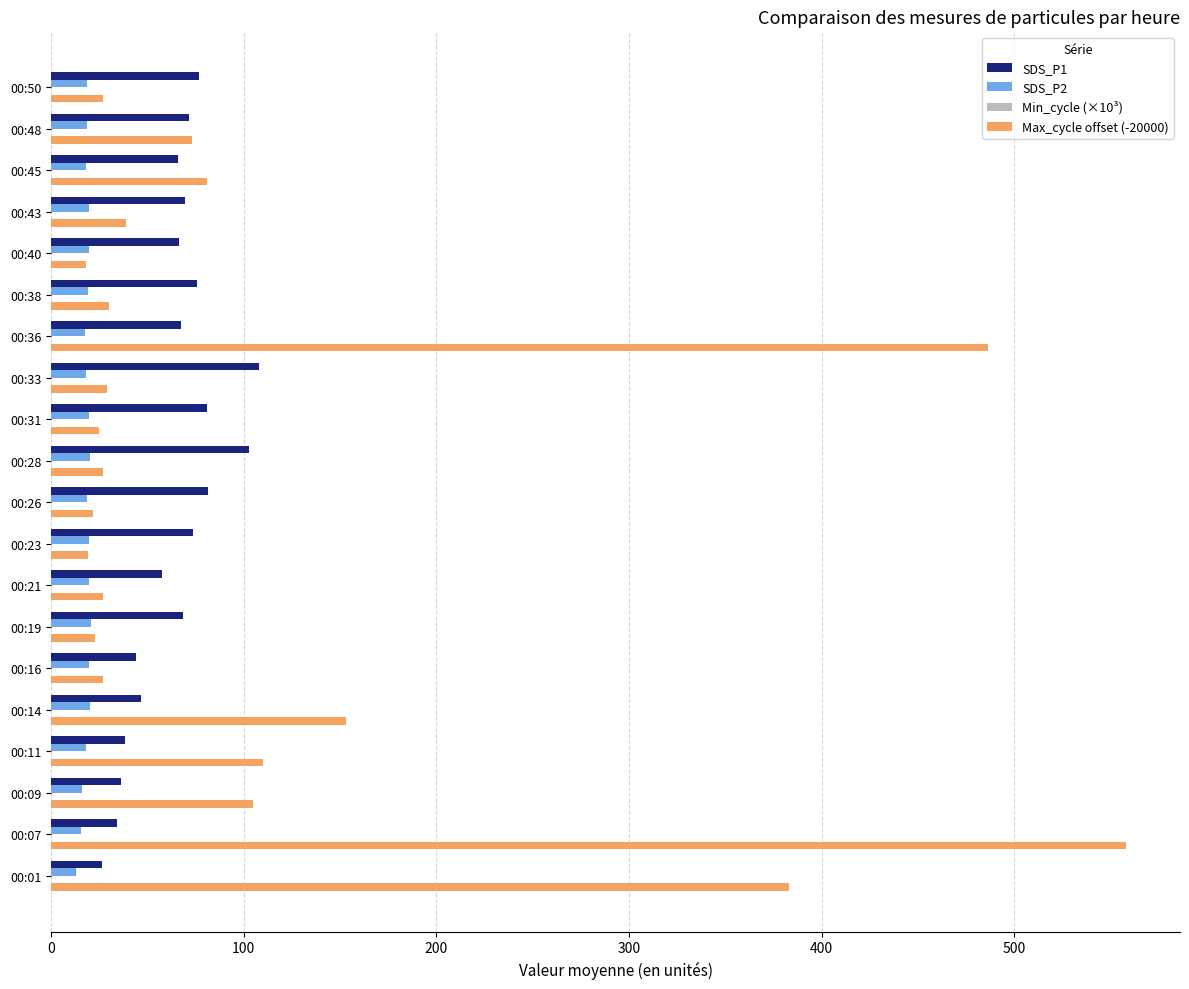

Is the value of SDS_P1 at 00:07 greater than the value of Max_cycle offset (-20000) at 00:26?

Yes